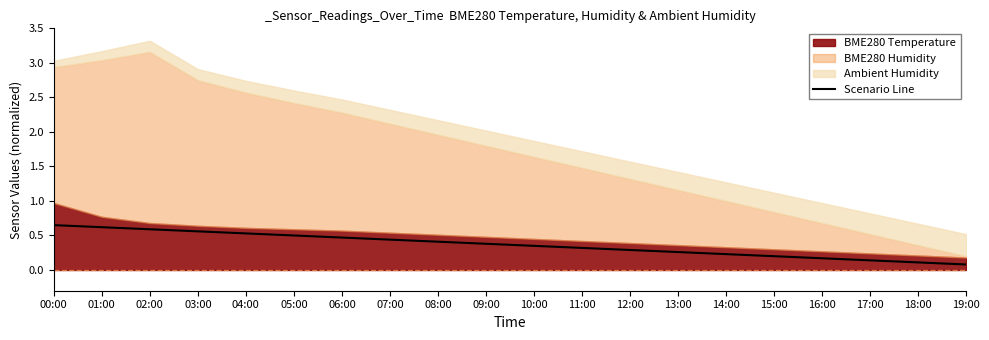

True or false: the data has more than 2 interior local peaks.

False